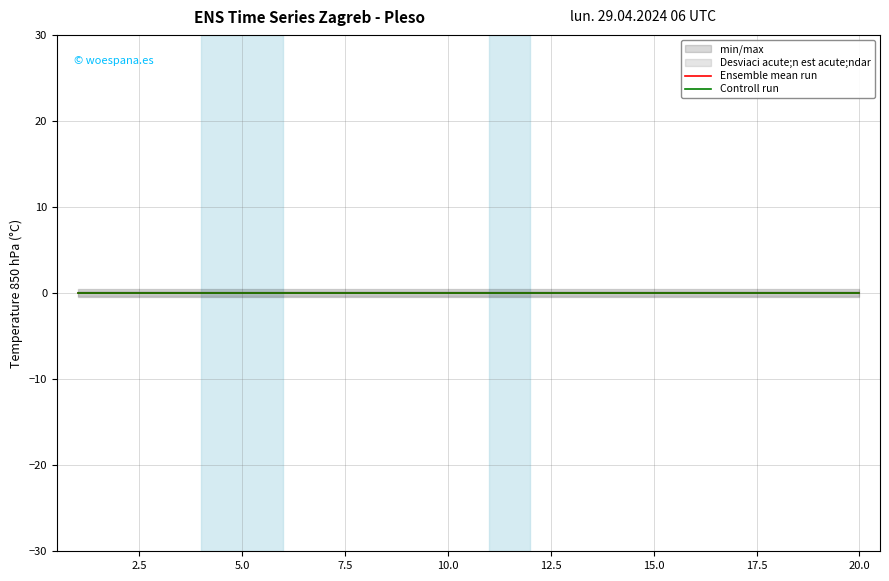

True or false: Controll run and Ensemble mean run intersect in this chart.

False